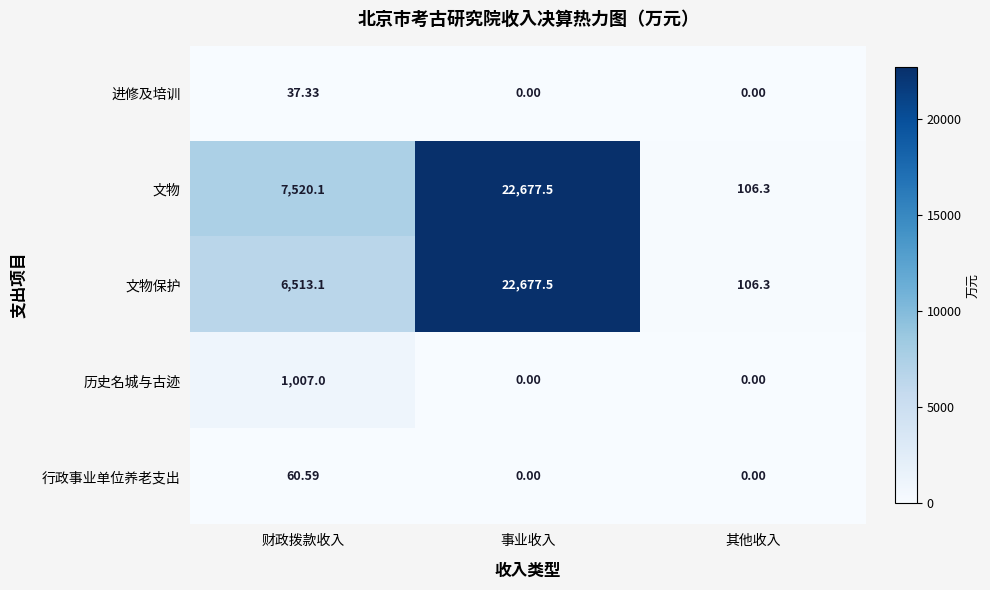

Rank the categories by 文物 value from lowest to highest.

其他收入, 财政拨款收入, 事业收入